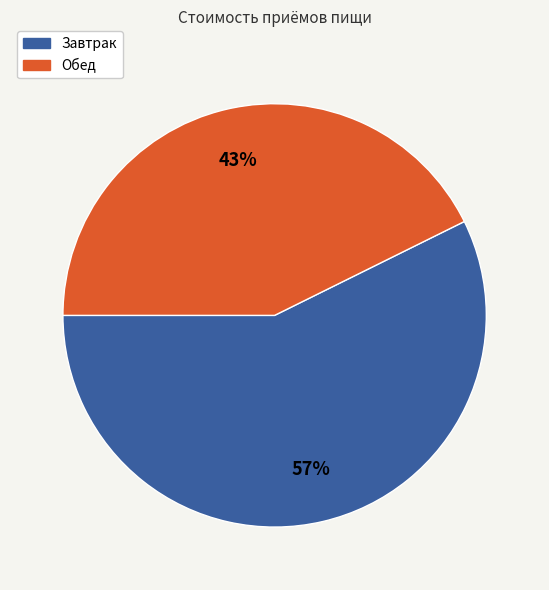

Combined, do Завтрак and Обед account for over 50%?

Yes